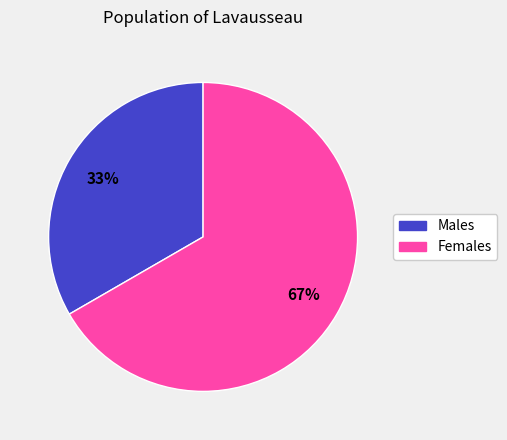

Is there any slice that represents more than half of the pie?

Yes